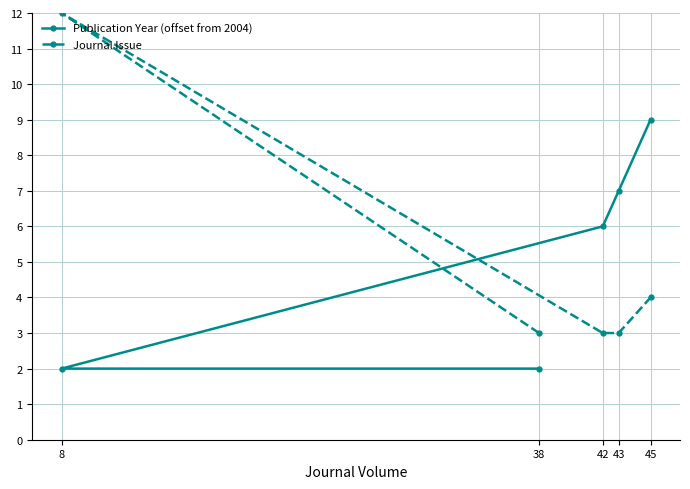

Which label corresponds to the largest value in the chart?

8